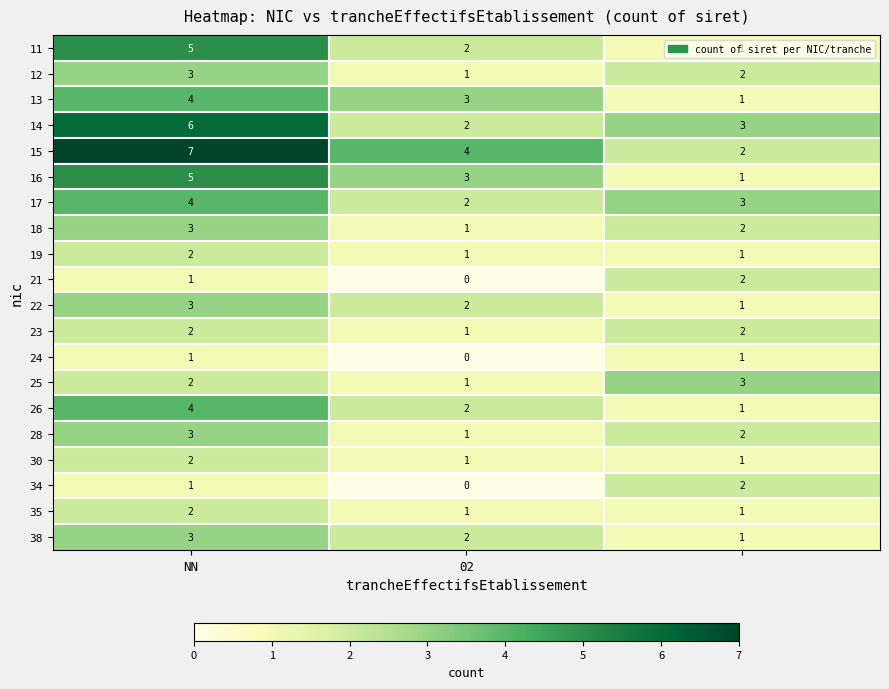

Count the 14 values in the range 2 to 6.

3